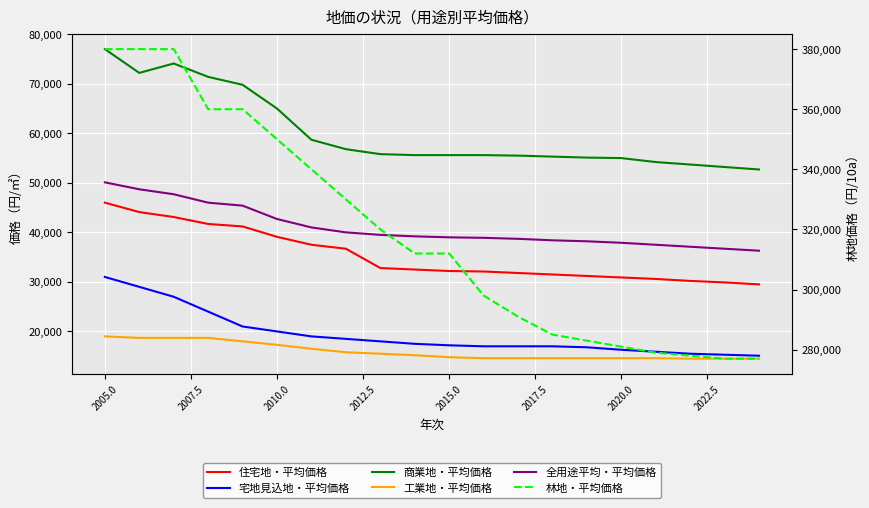

What is the minimum value shown in the chart?

14500